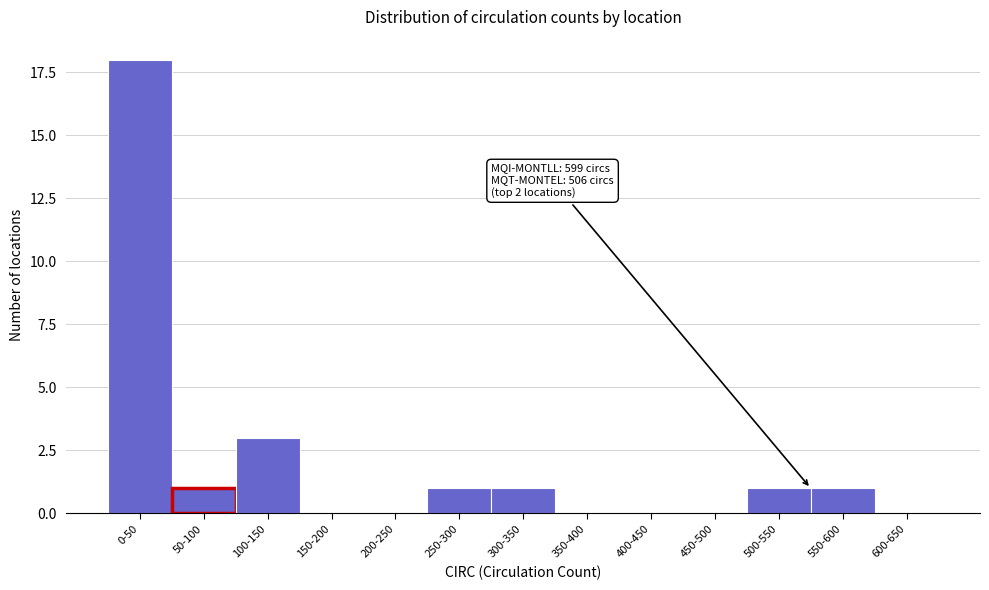

Reading left to right, what are all the values shown in this chart?

0-50=18	50-100=1	100-150=3	150-200=0	200-250=0	250-300=1	300-350=1	350-400=0	400-450=0	450-500=0	500-550=1	550-600=1	600-650=0